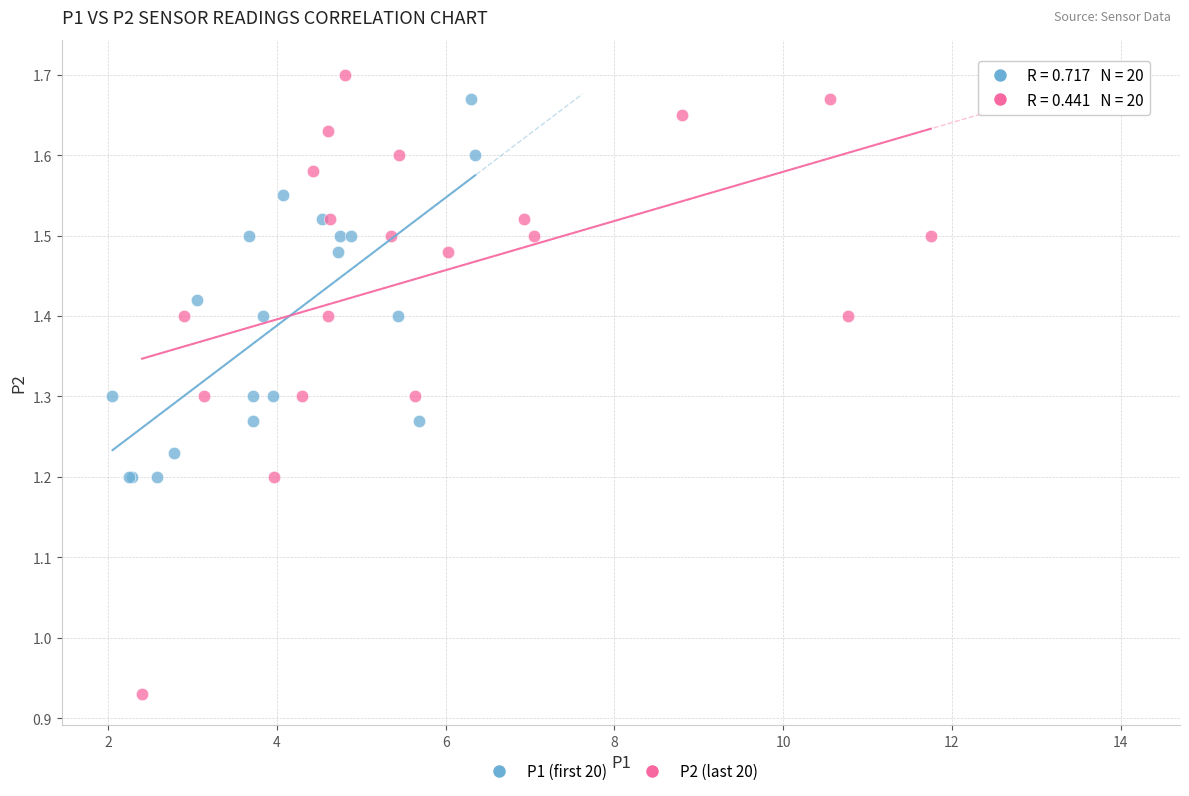

Which series contains the lowest Y value?

P2 (last 20)